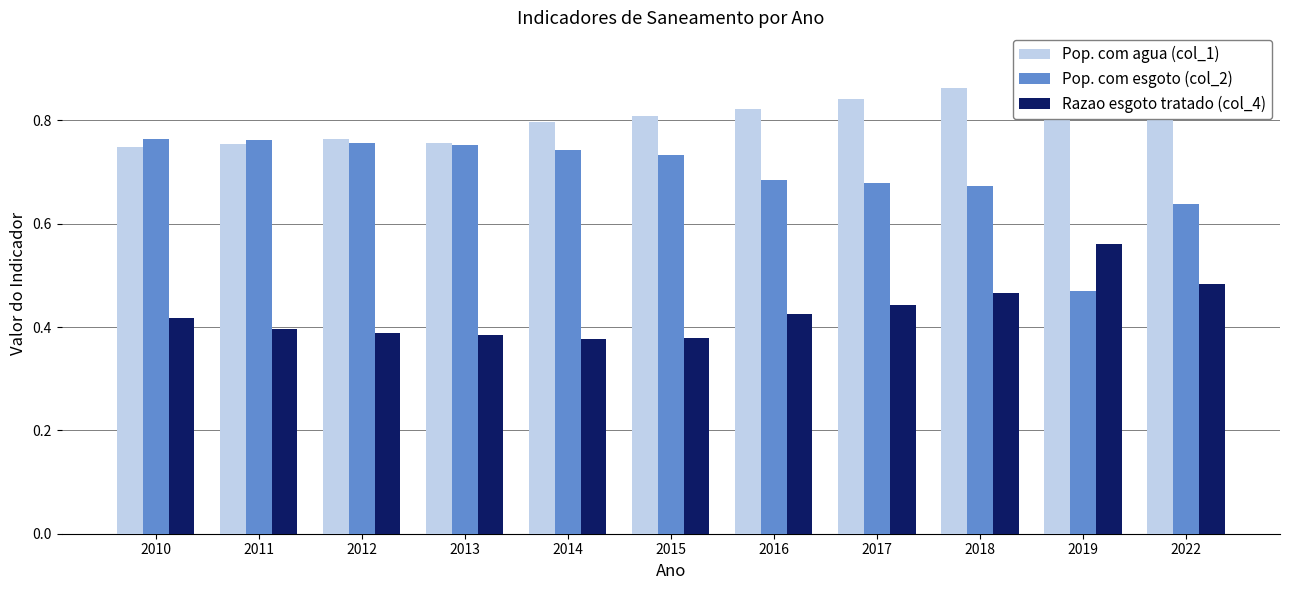

At which label does Razao esgoto tratado (col_4) reach its peak?

2019